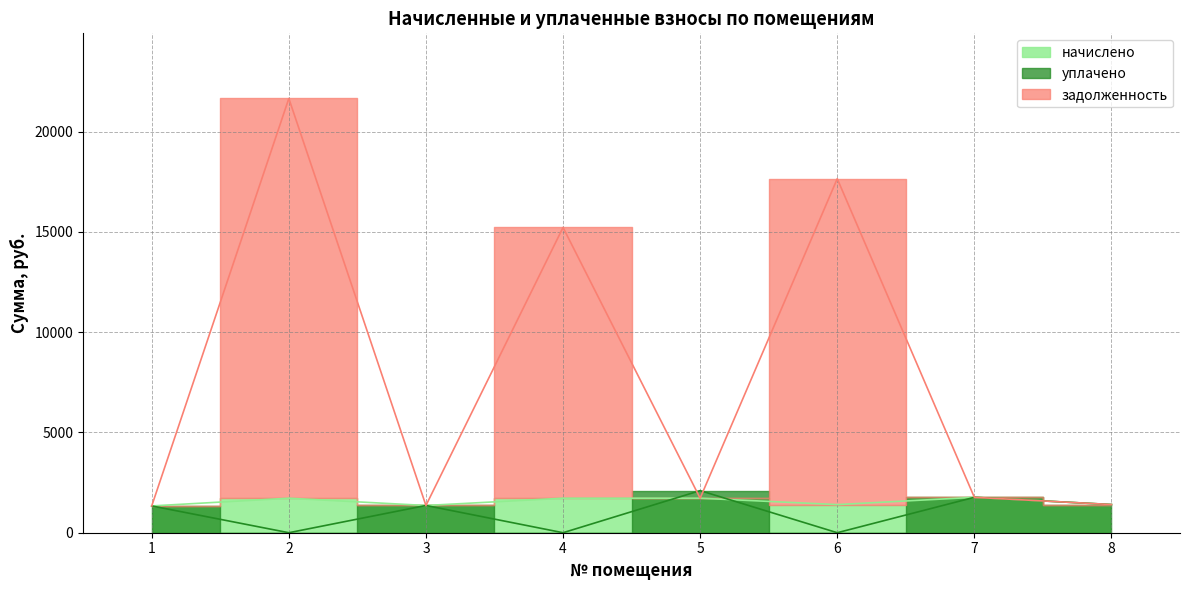

What is the greatest value displayed?

21652.2